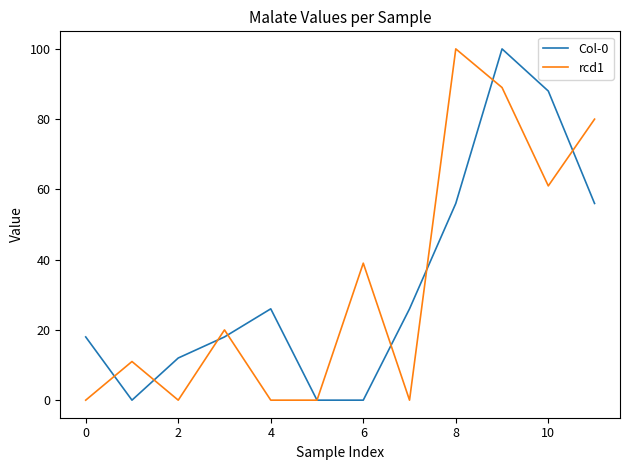

Is this an area chart (filled region under the line)?

No